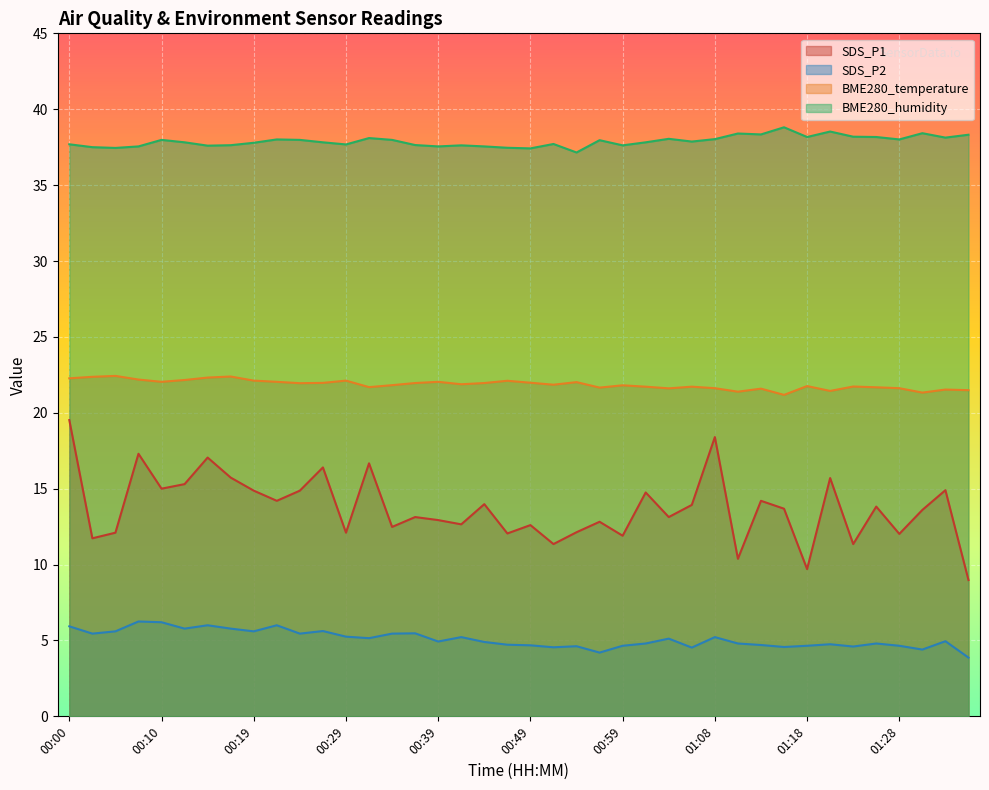

Is it true that BME280_temperature equals 30.5 at 00:56?

False